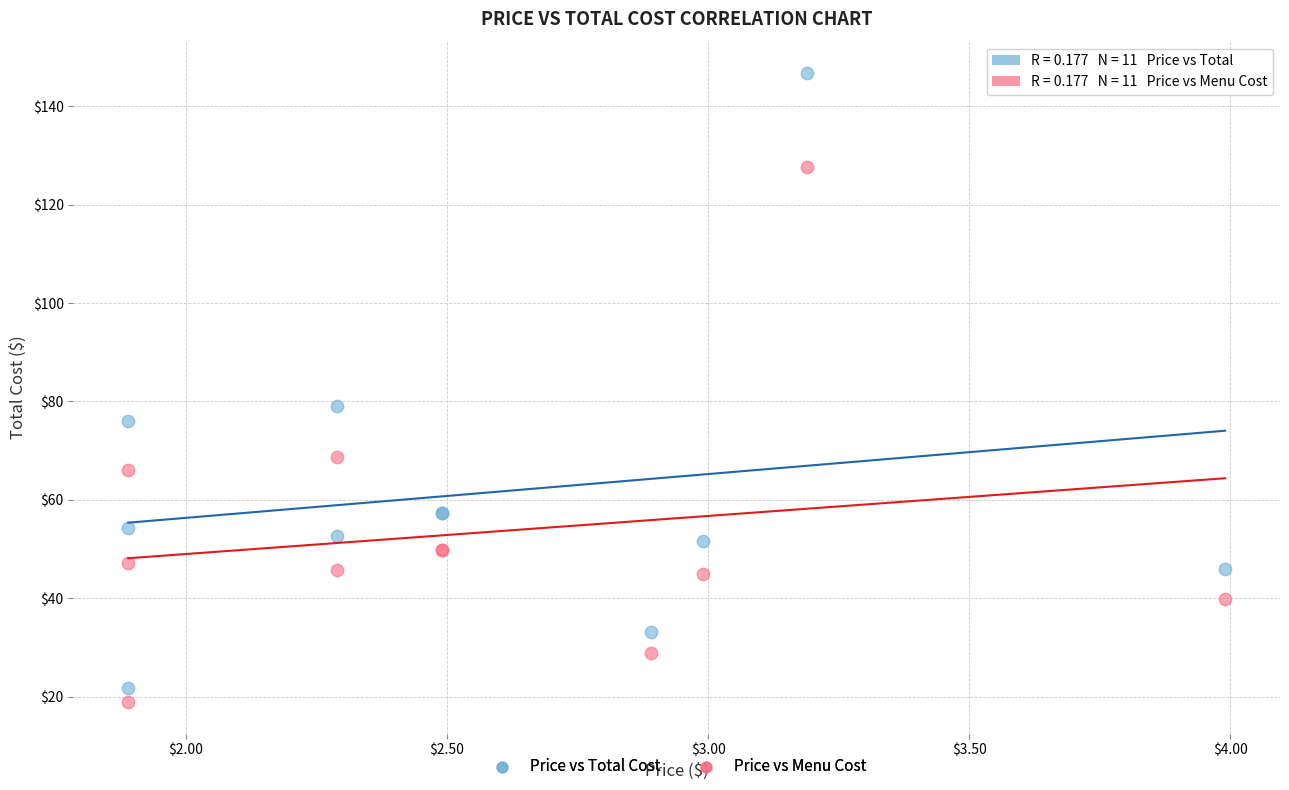

Which series reaches the minimum Y coordinate?

Price vs Menu Cost